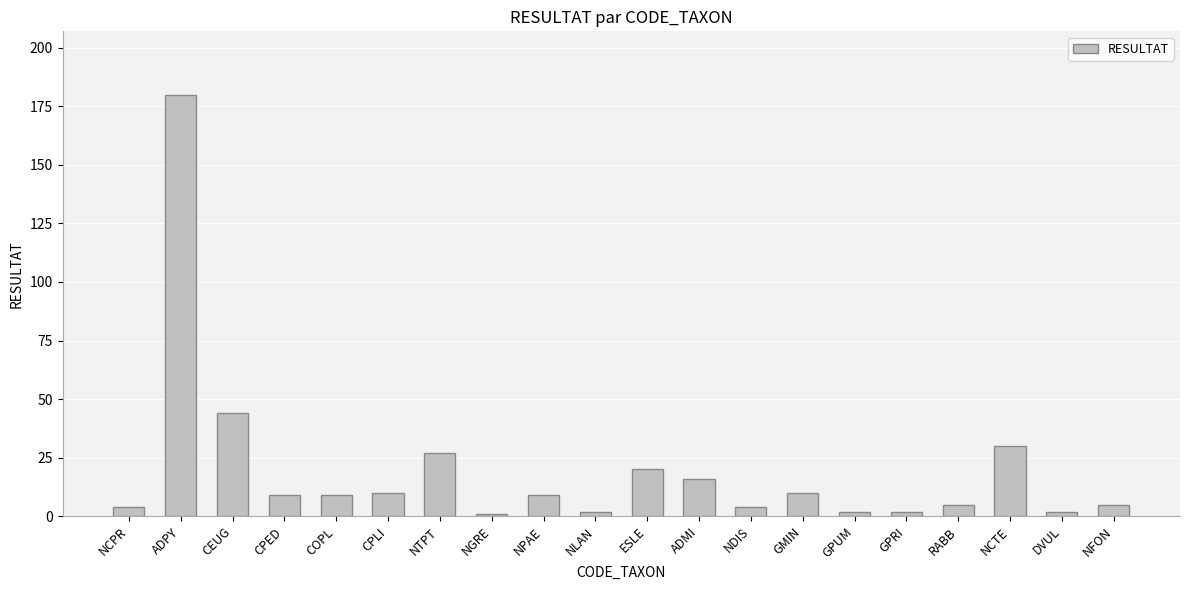

What is the average value?

20